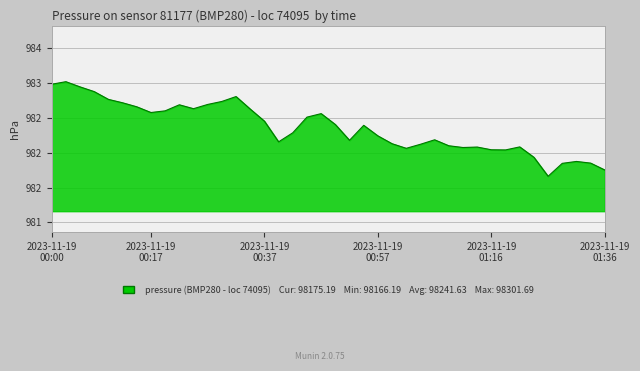

True or false: there are more than 2 points higher than both neighbors.

True